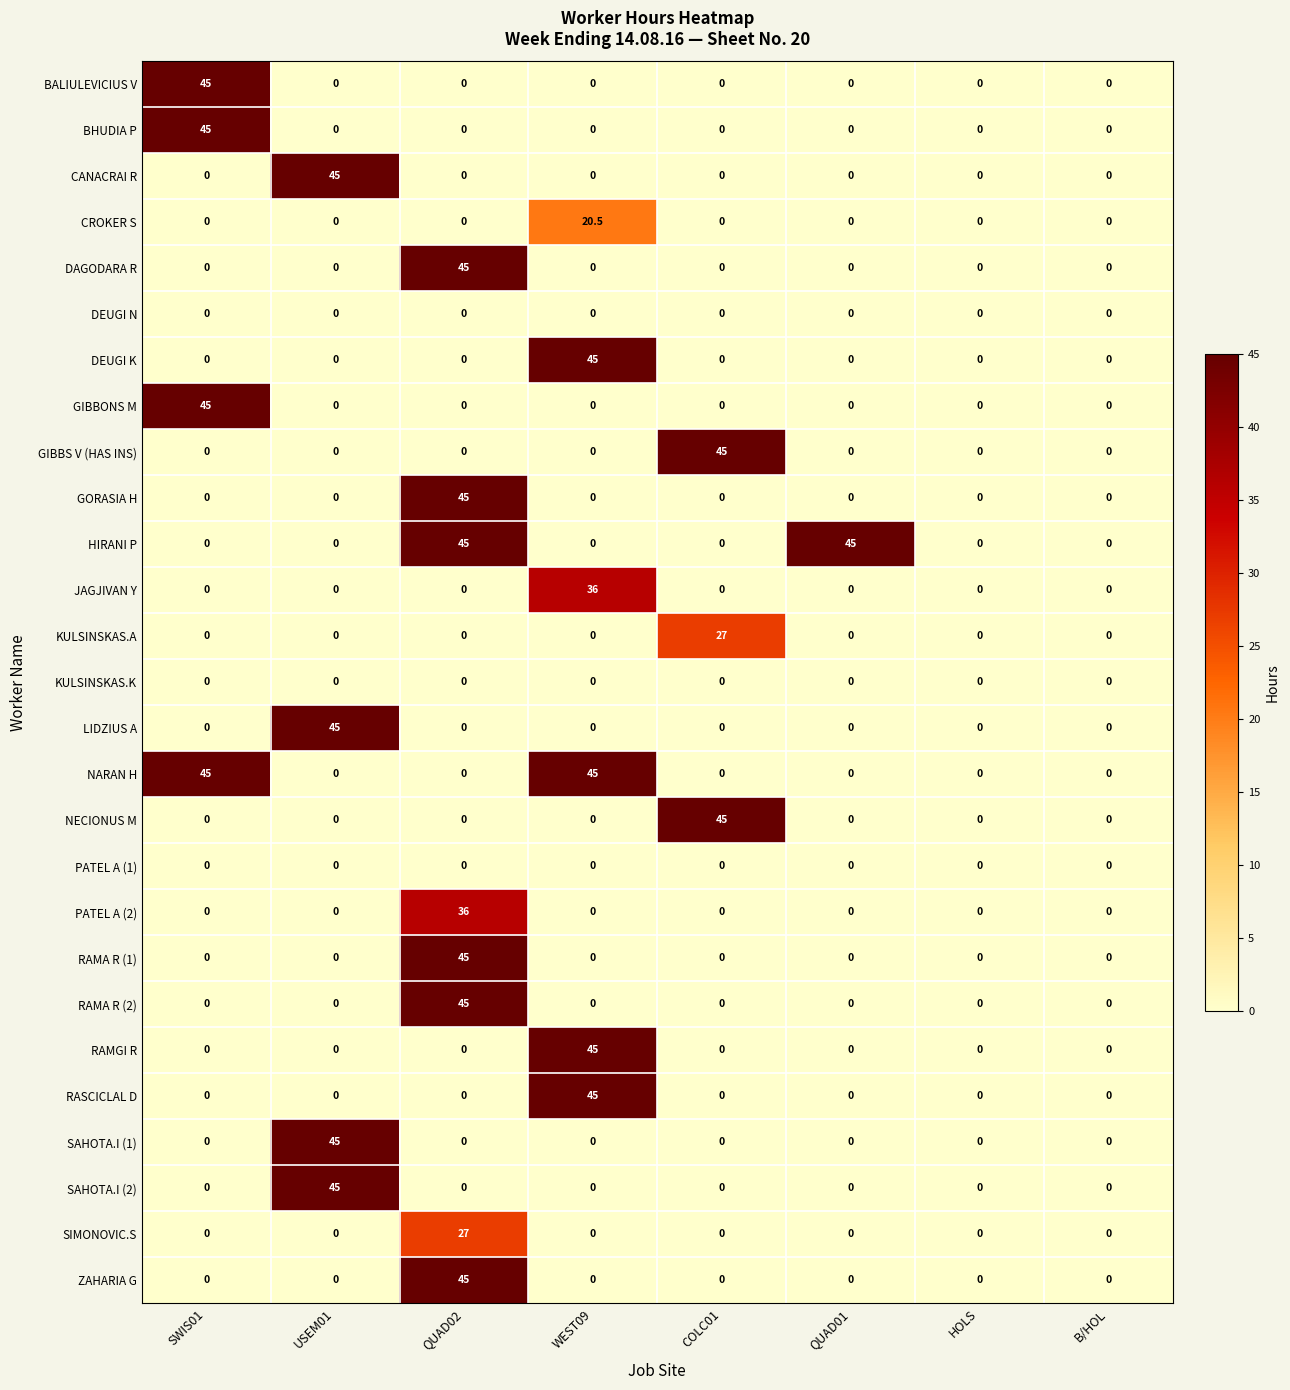

How many categories are shown in the chart?

8